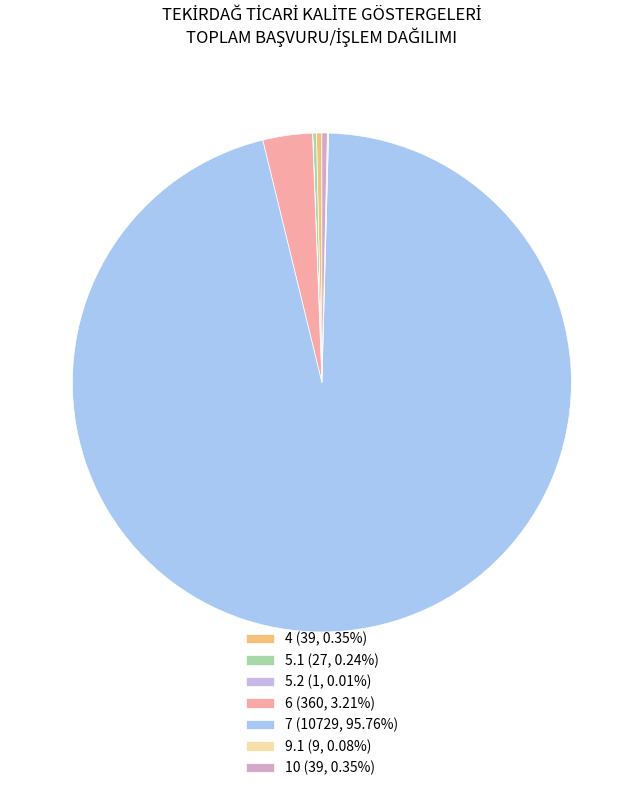

Does any single category account for the majority?

Yes